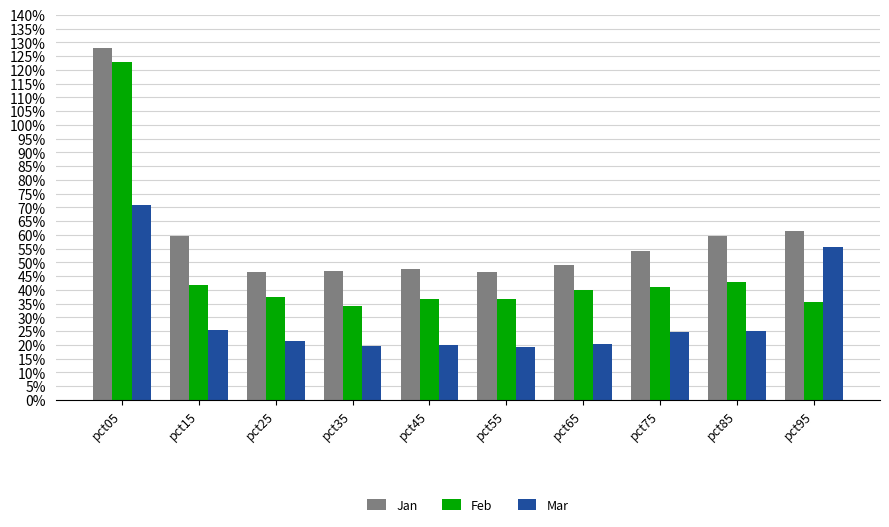

What is the value of the Jan bar at the 3rd from the left?

0.5